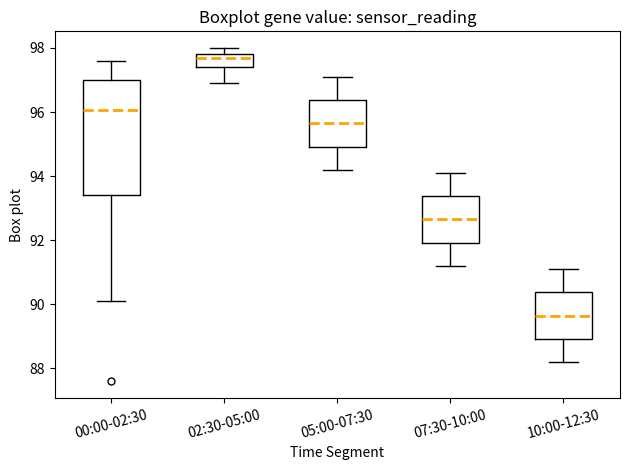

Which box has the lowest median line?

10:00-12:30